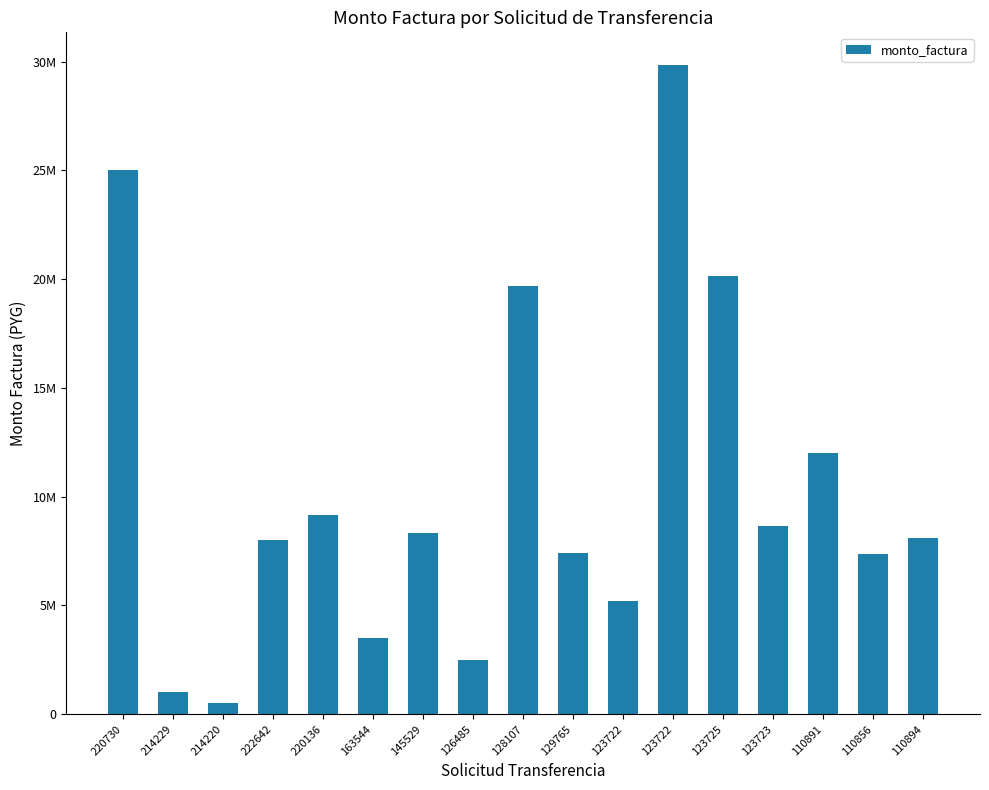

What is the change in value from 129765 to 123725?

+12752000